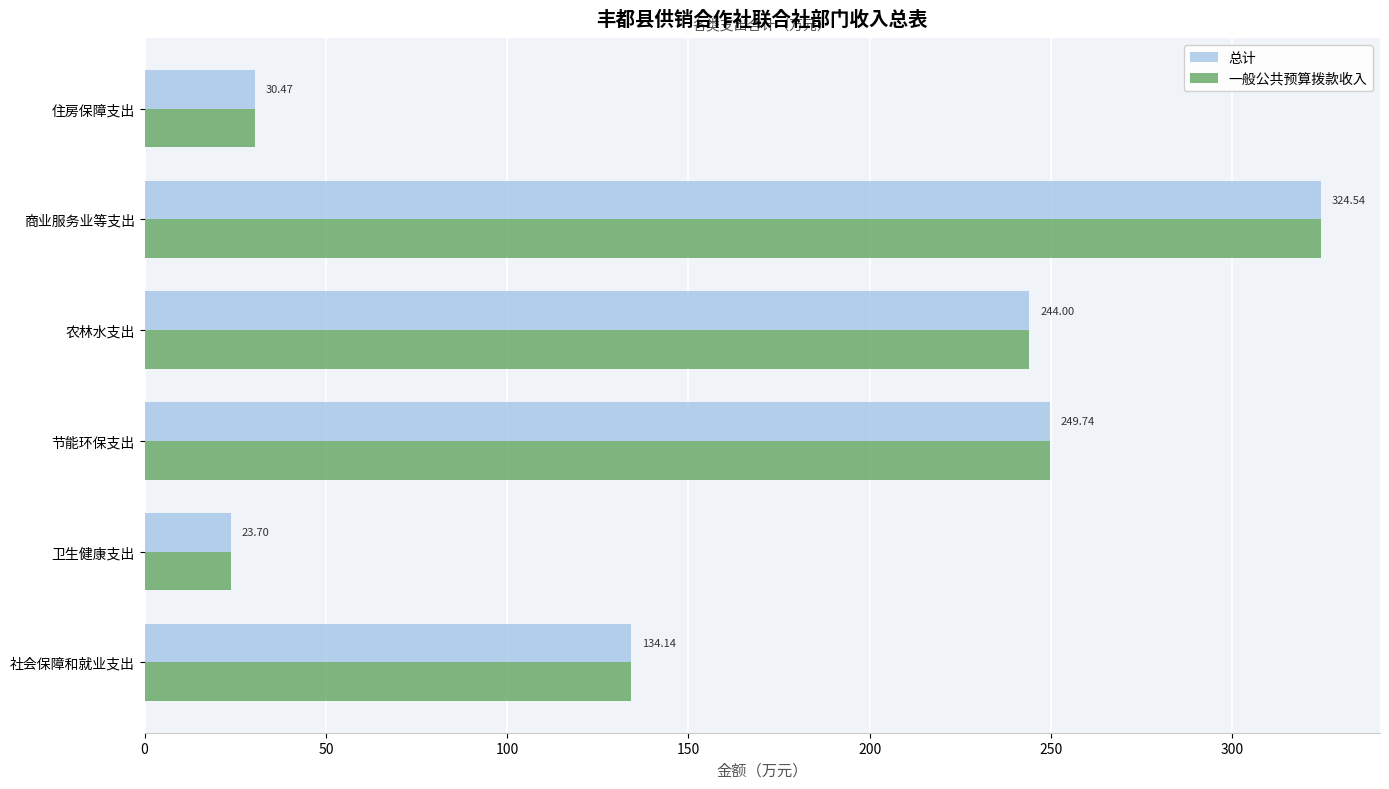

How many data points in 总计 are less than 244?

3